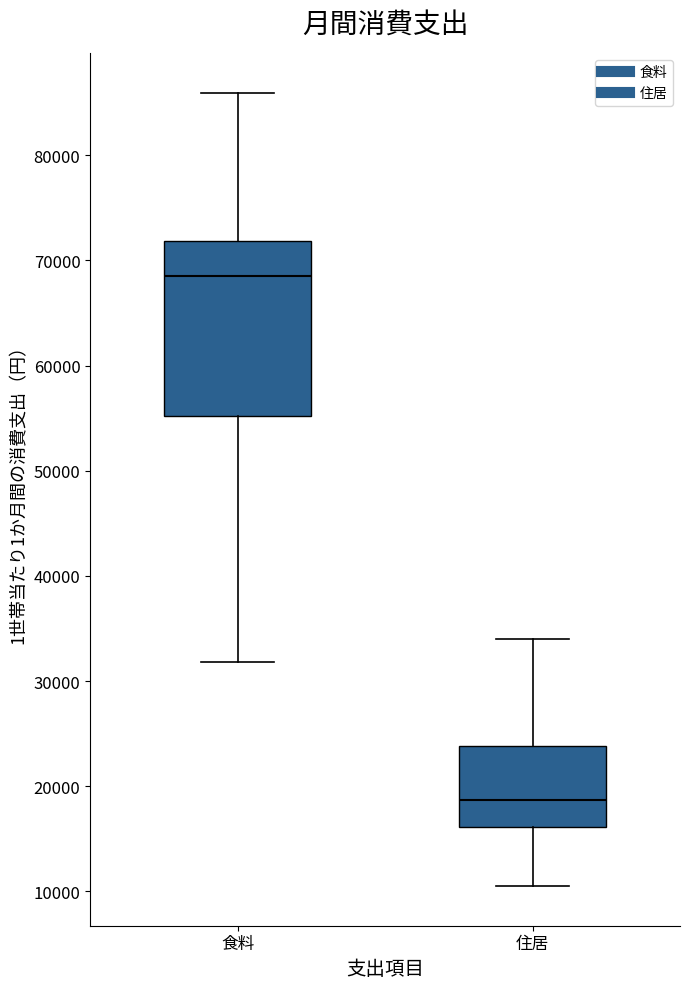

Reading left to right, transcribe this box plot: for each box, give where its median line is, the range the box spans, and where its two whiskers end, as read against the y-axis. The values are not printed on the chart, so give them approximately, as read against the axis.

食料: median 69000, box 55000 to 72000, whiskers 32000 to 86000
住居: median 19000, box 16000 to 24000, whiskers 11000 to 34000